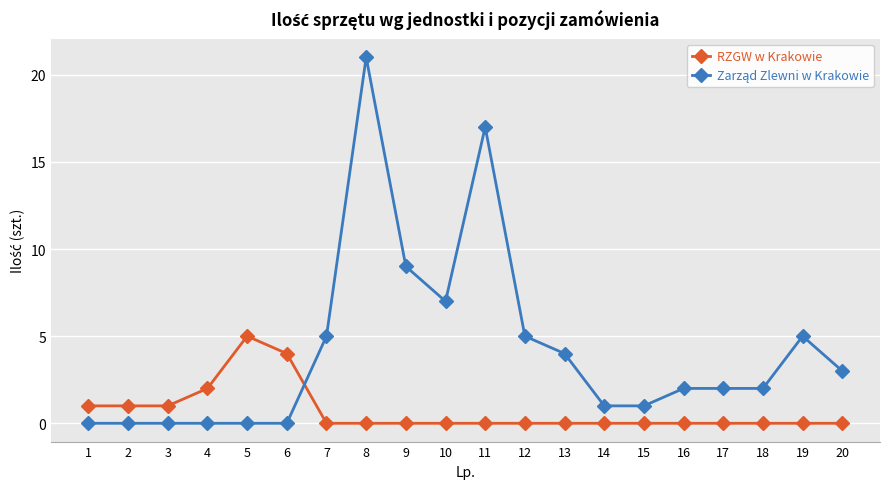

Read the RZGW w Krakowie value at 6.

4